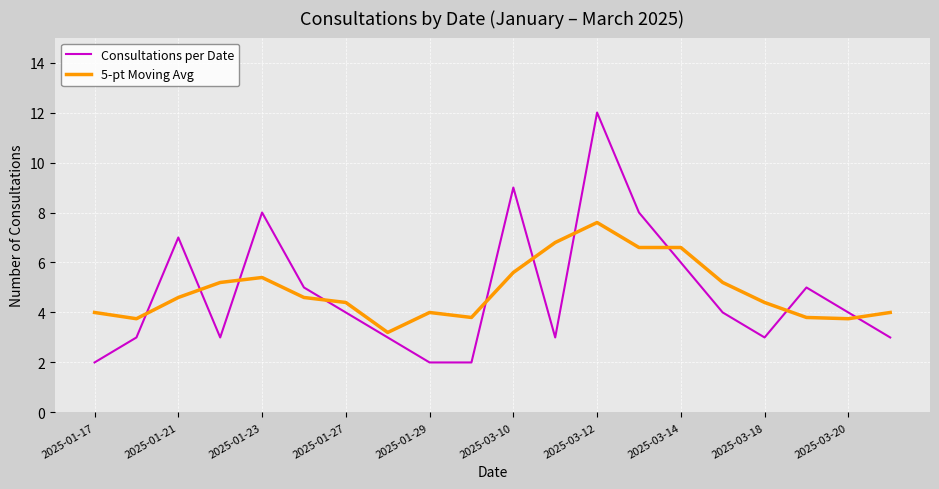

Does the chart have visible grid lines?

Yes